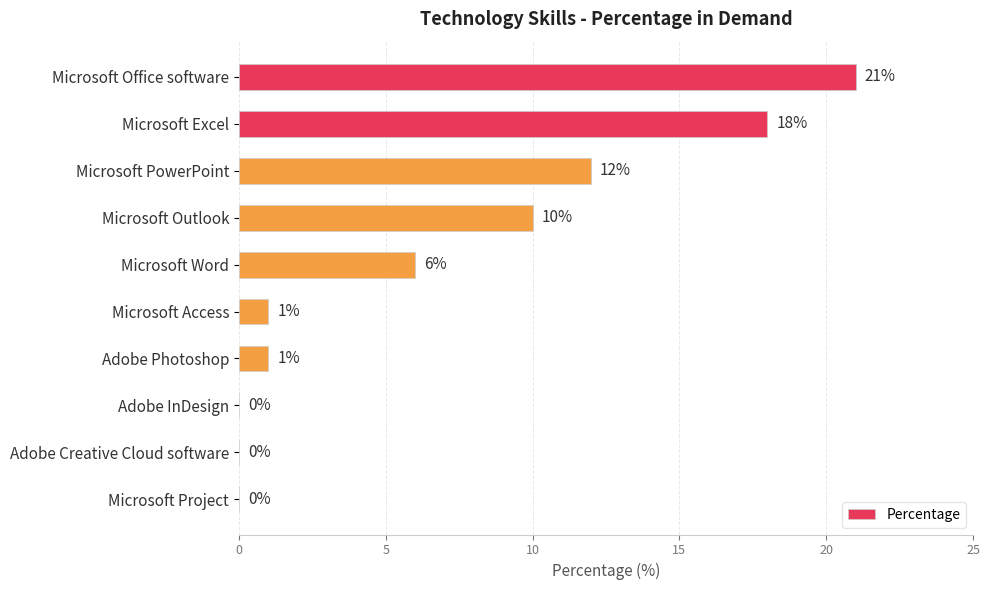

Reading top to bottom, extract all data points from this chart.

Microsoft Office software=21	Microsoft Excel=18	Microsoft PowerPoint=12	Microsoft Outlook=10	Microsoft Word=6	Microsoft Access=1	Adobe Photoshop=1	Adobe InDesign=0	Adobe Creative Cloud software=0	Microsoft Project=0